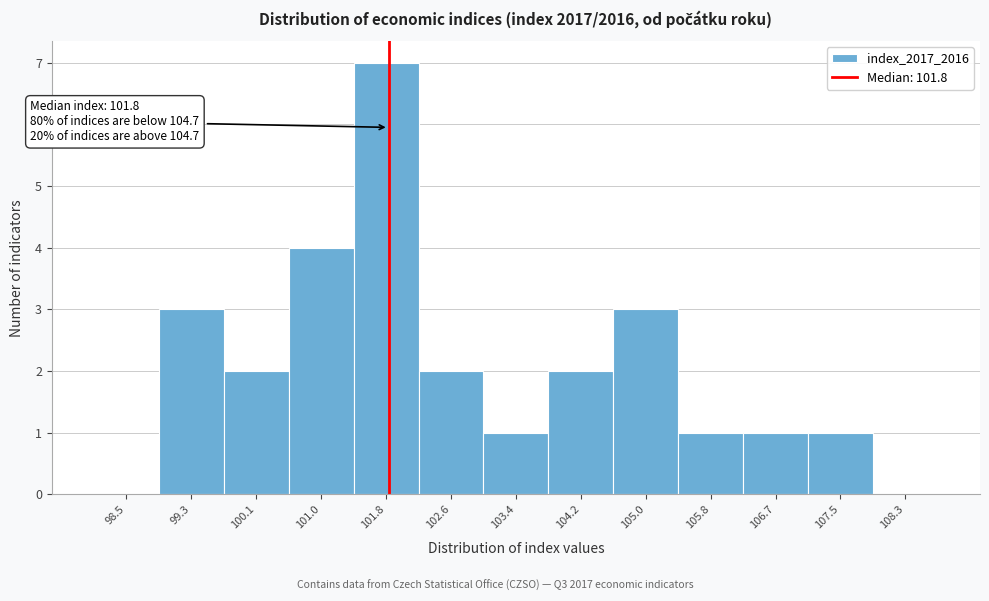

Which range on the x-axis has the tallest bar?

101.4 to 102.2